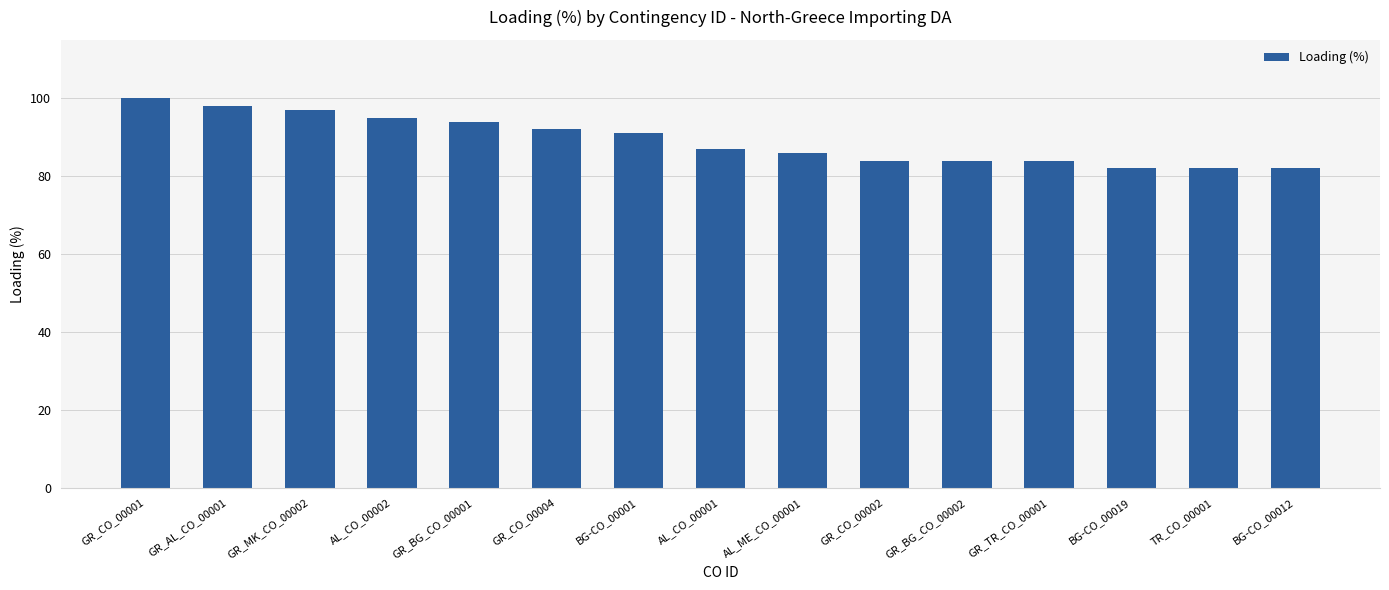

Reading left to right, extract all data points from this chart.

100	98	97	95	94	92	91	87	86	84	84	84	82	82	82